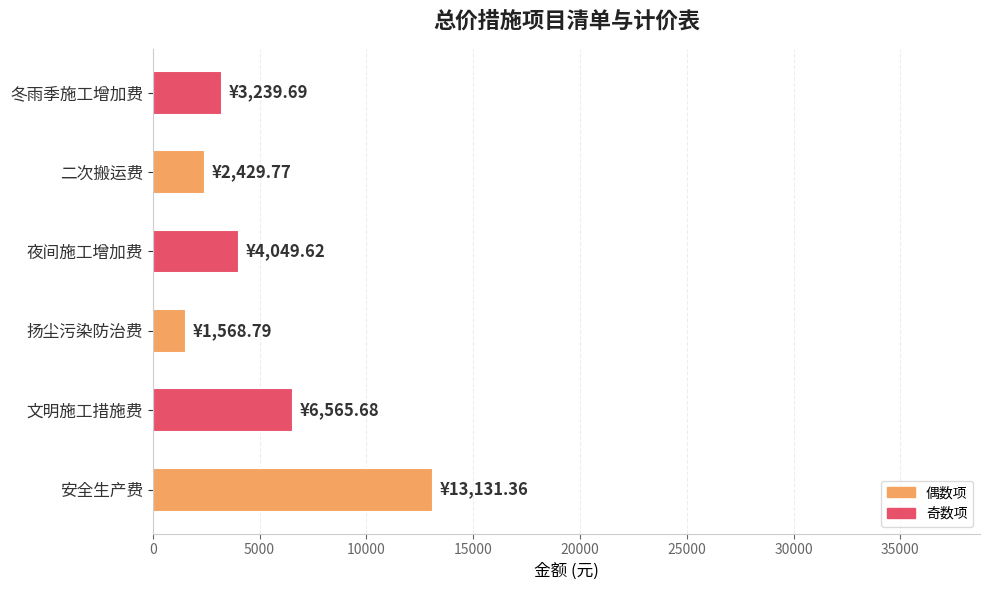

How many distinct data groups are displayed?

1